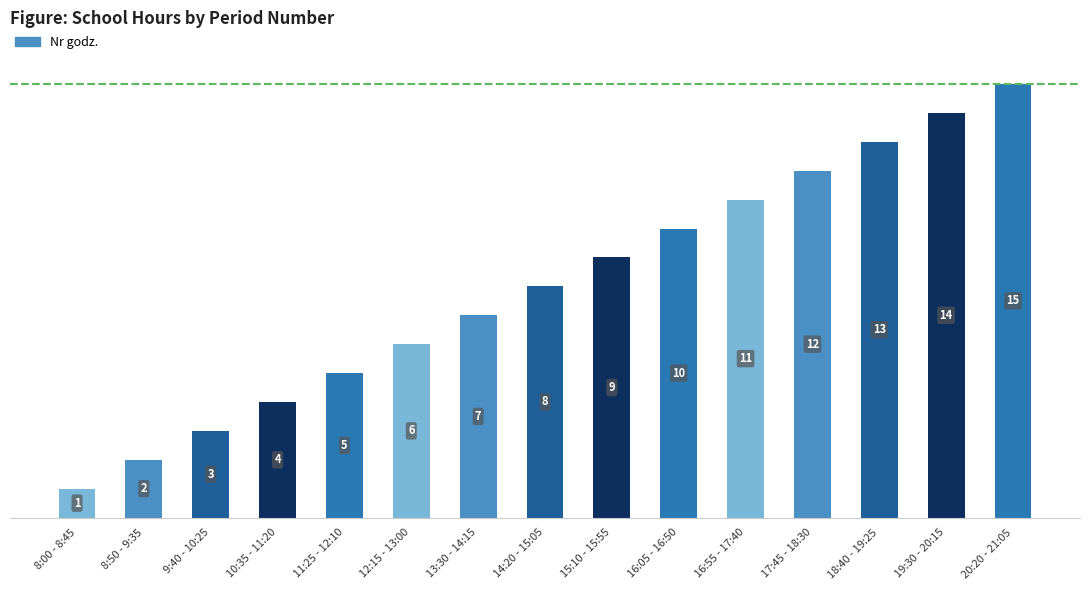

Reading left to right, list all the values displayed in this chart.

1	2	3	4	5	6	7	8	9	10	11	12	13	14	15